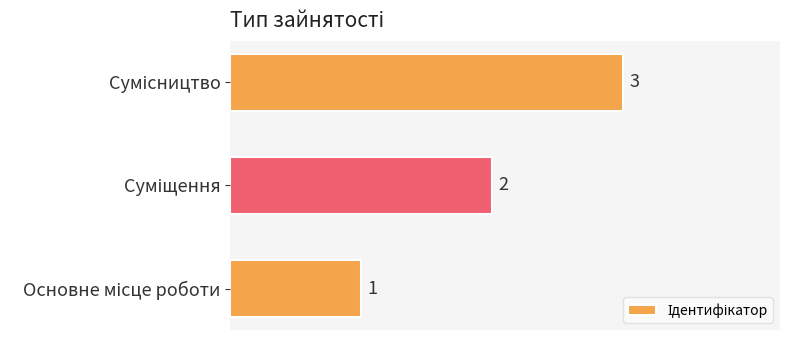

How many values are between 1 and 3?

3